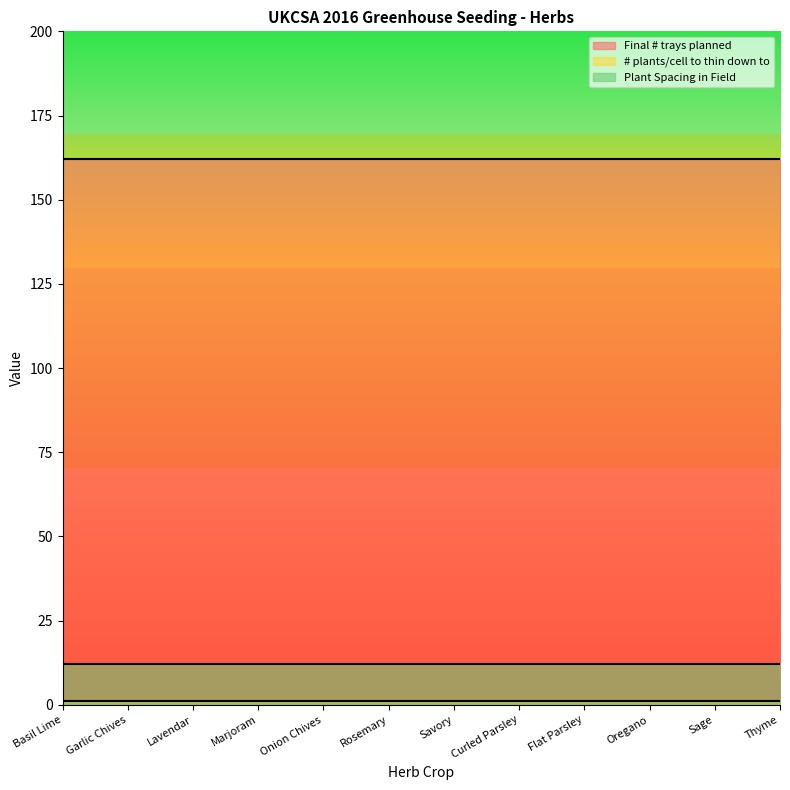

Which has a higher value, Garlic Chives or Onion Chives?

Garlic Chives